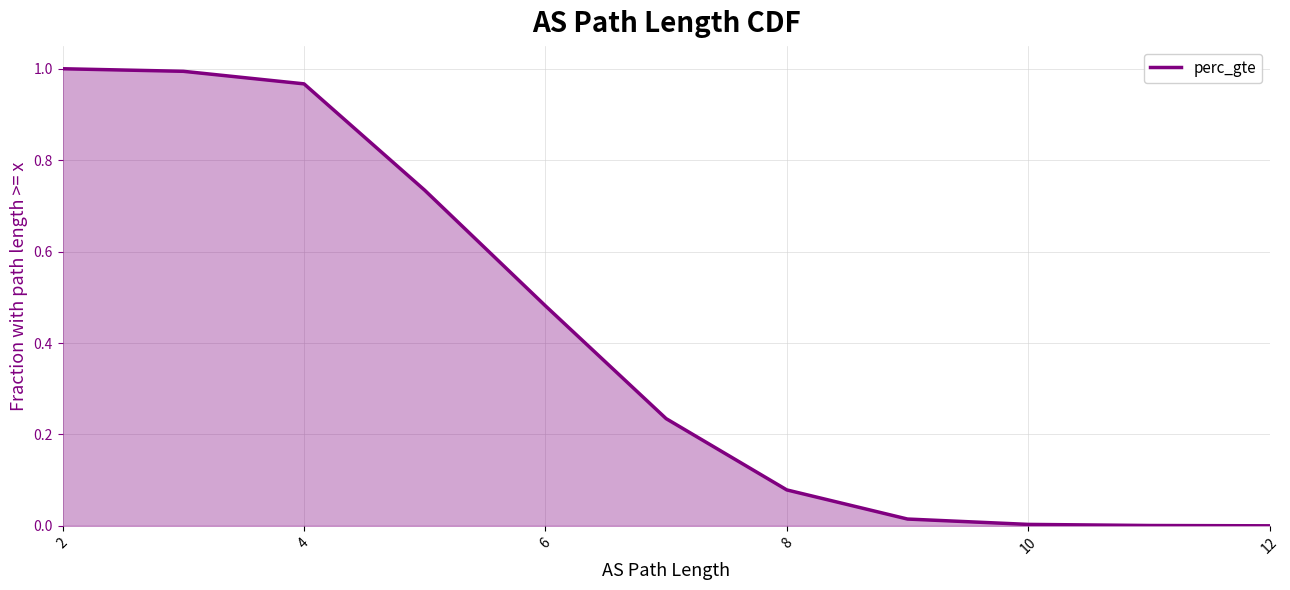

Count the number of data series in this chart.

1